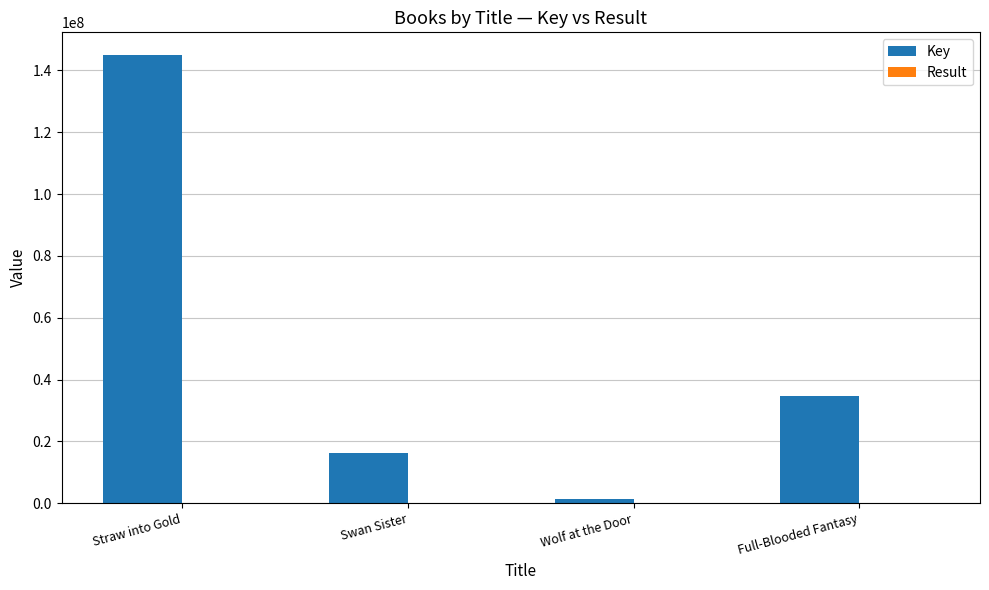

At which label is Key closest to 73156351?

Full-Blooded Fantasy